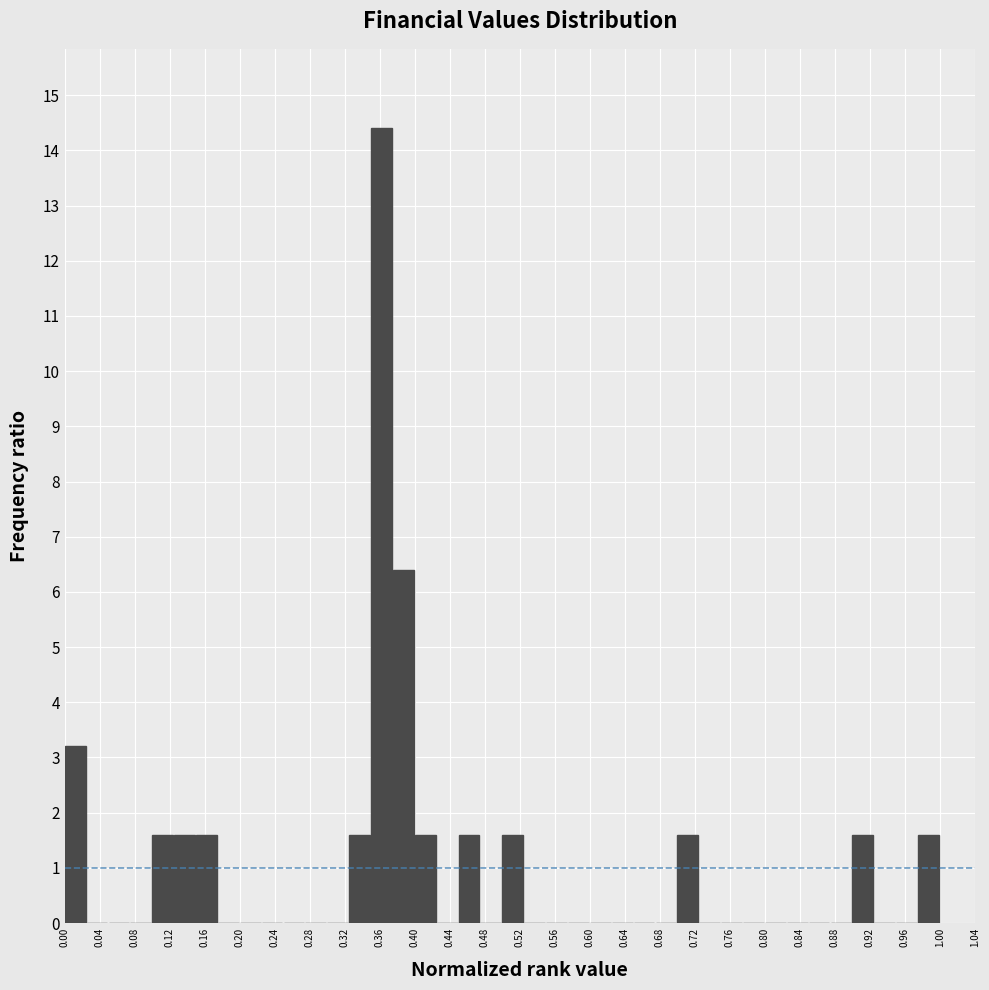

Which range on the x-axis has the tallest bar?

0.350 to 0.375